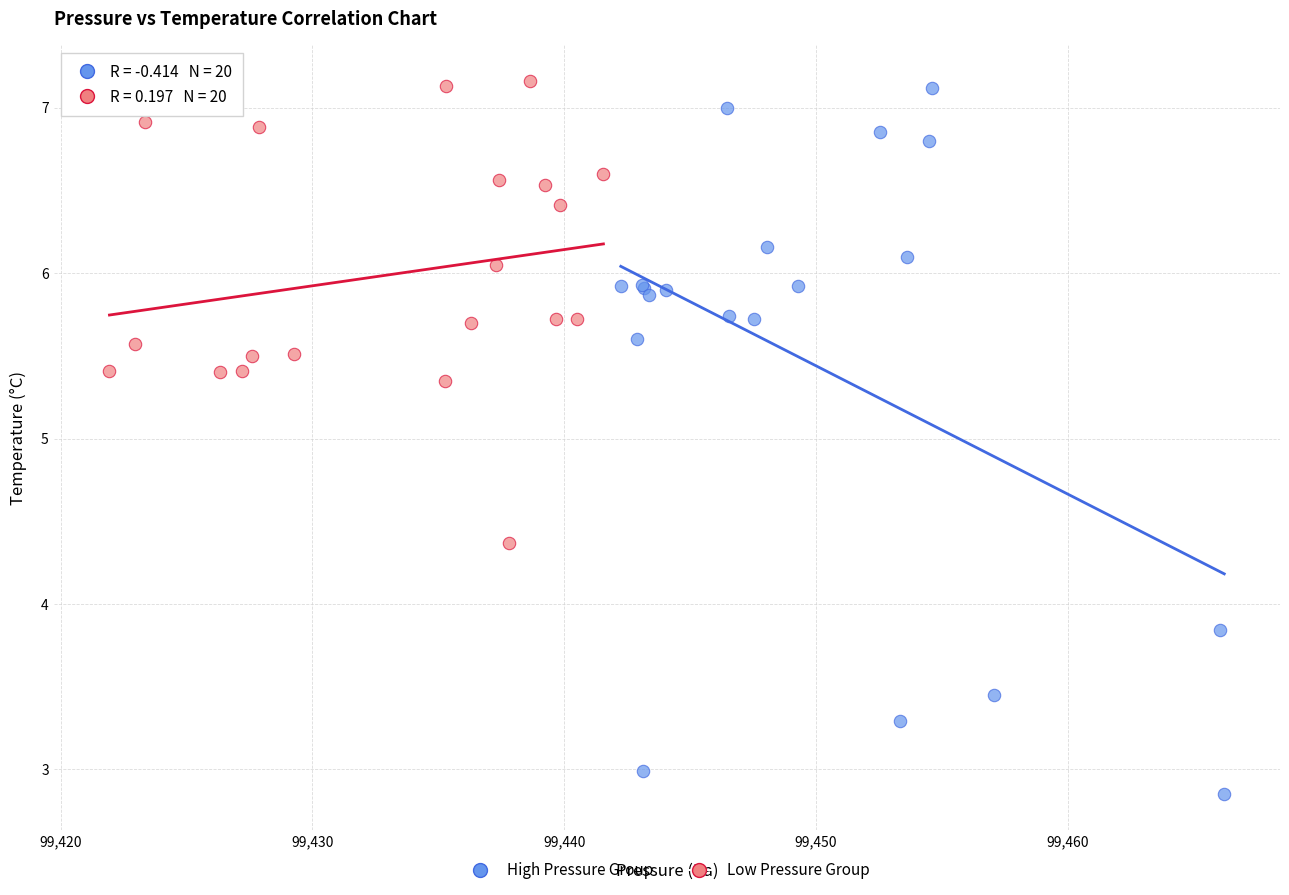

Which series reaches the maximum Y coordinate?

Low Pressure Group